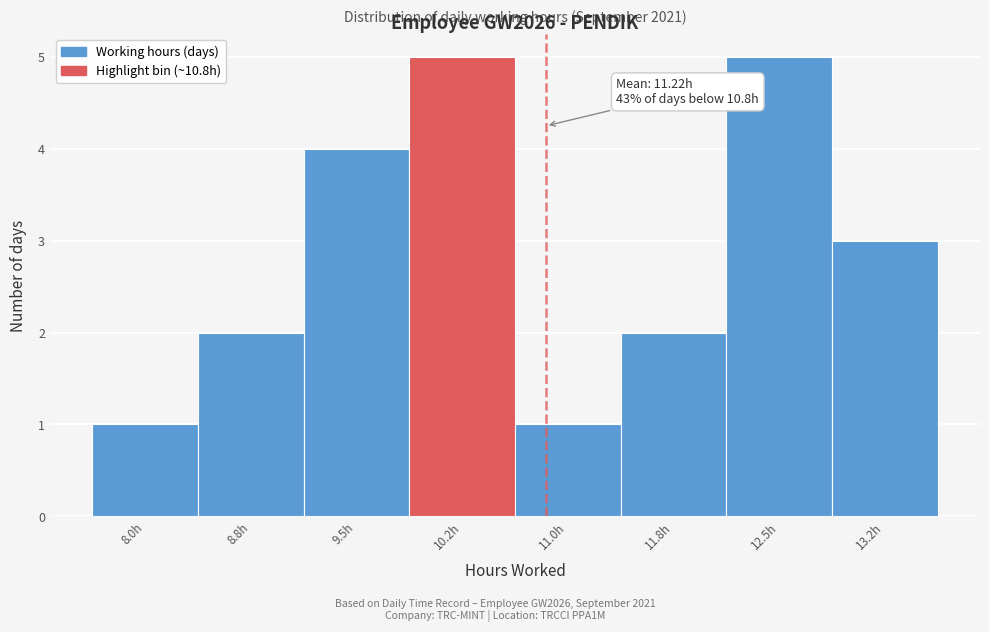

Reading right to left, transcribe all the data shown in this chart.

13.2h=3	12.5h=5	11.8h=2	11.0h=1	10.2h=5	9.5h=4	8.8h=2	8.0h=1